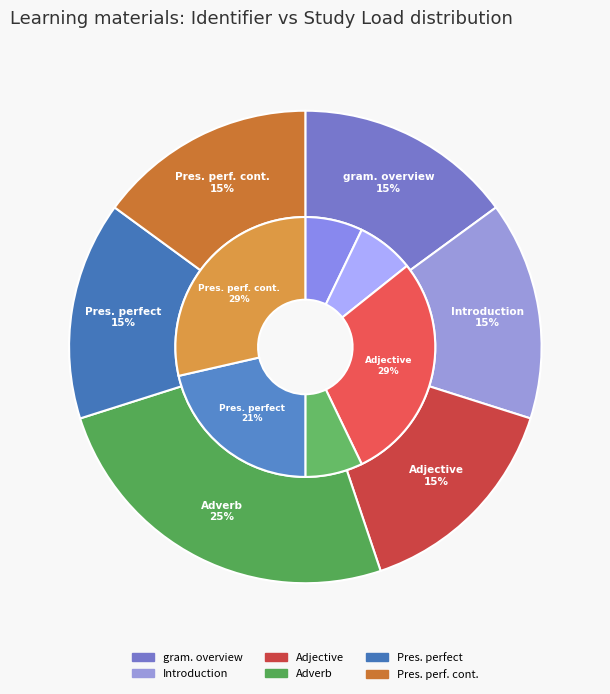

What is the largest slice in the pie chart?

Adverb (bijwoord)